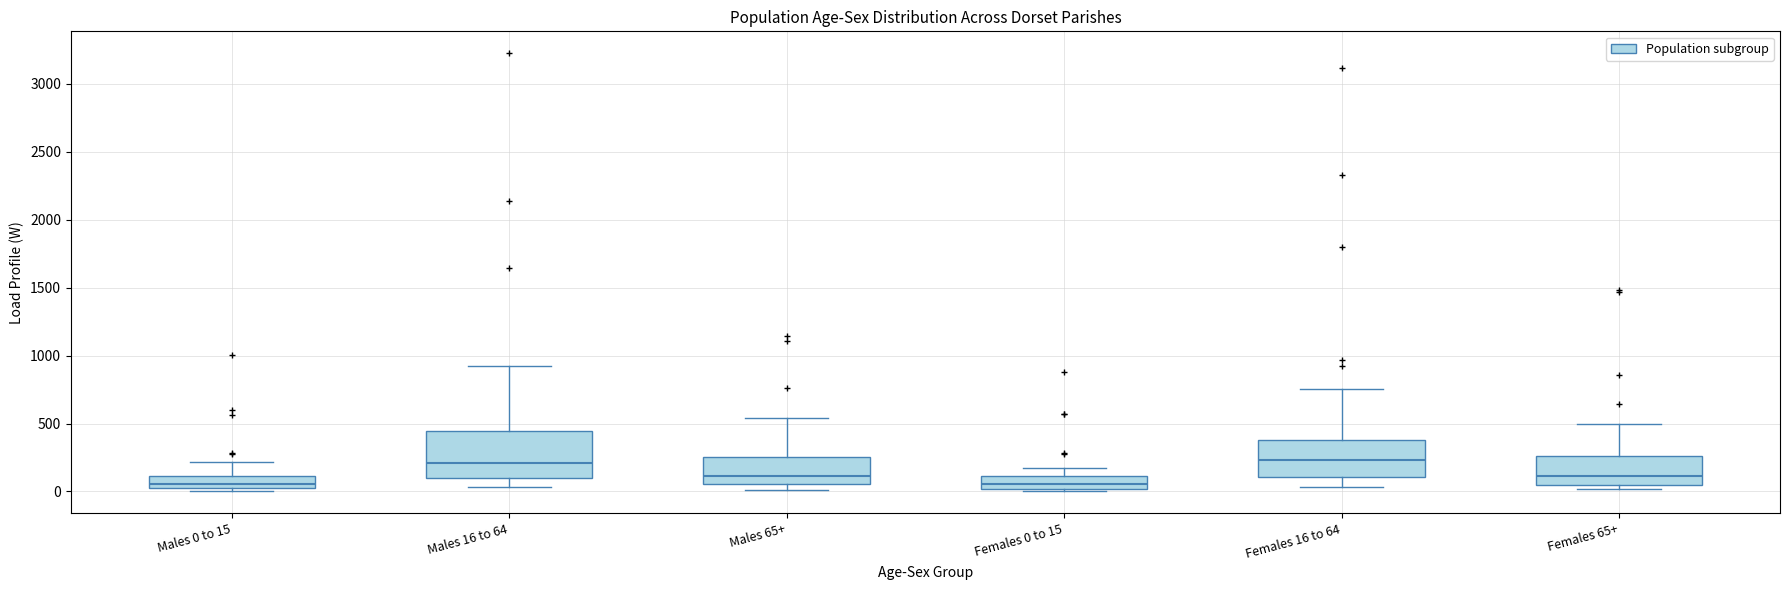

Reading left to right, read every box against the y-axis: the position of its median line, the range the box covers, and the ends of its whiskers. The values are not printed on the chart, so give them approximately, as read against the axis.

Males 0 to 15: median 50, box 0 to 100, whiskers 0 (just below the box's lower edge) to 200
Males 16 to 64: median 200, box 100 to 450, whiskers 50 to 950
Males 65+: median 100, box 50 to 250, whiskers 0 to 550
Females 0 to 15: median 50, box 0 to 100, whiskers 0 (just below the box's lower edge) to 150
Females 16 to 64: median 250, box 100 to 400, whiskers 50 to 750
Females 65+: median 100, box 50 to 250, whiskers 0 to 500